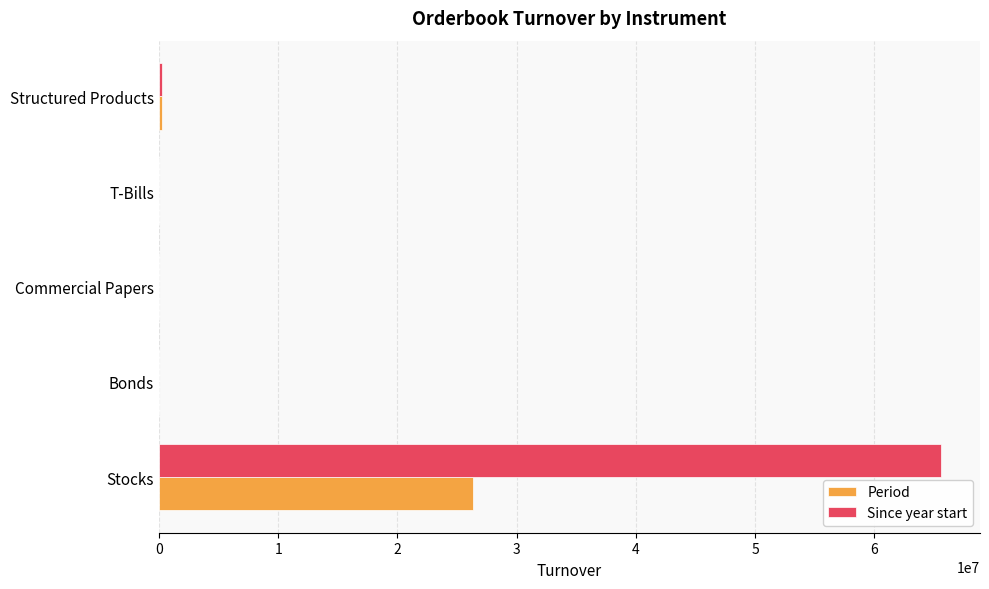

Which series has the largest total across all categories?

Since year start